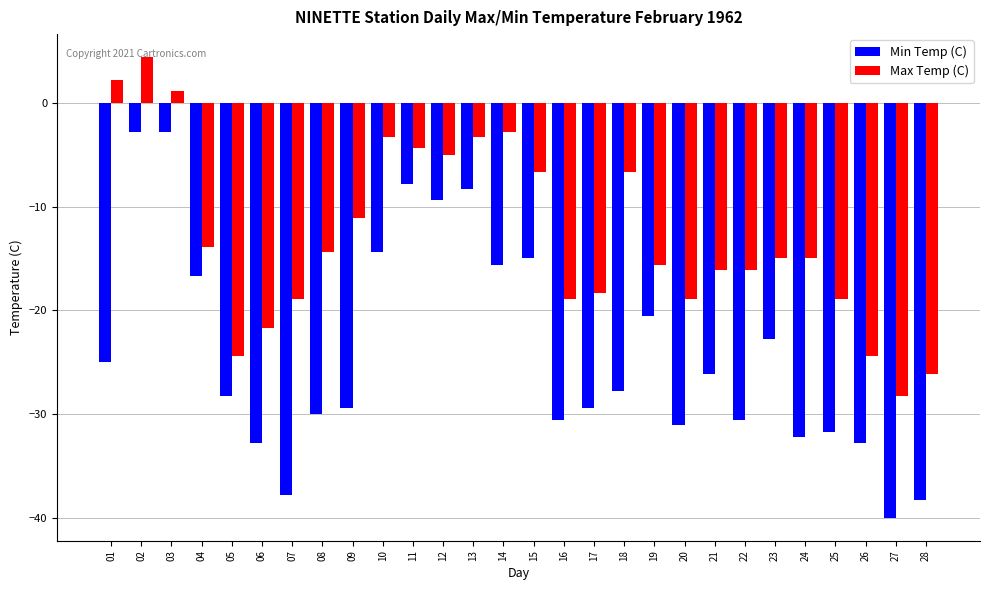

How many data points in Min Temp (C) are less than -27?

15